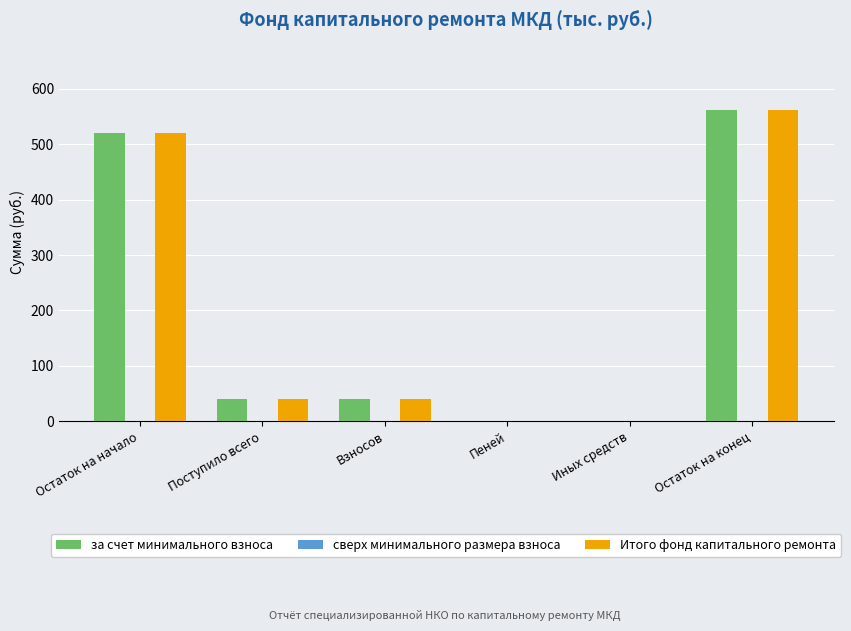

What is the total value across all series at Взносов?

80.1